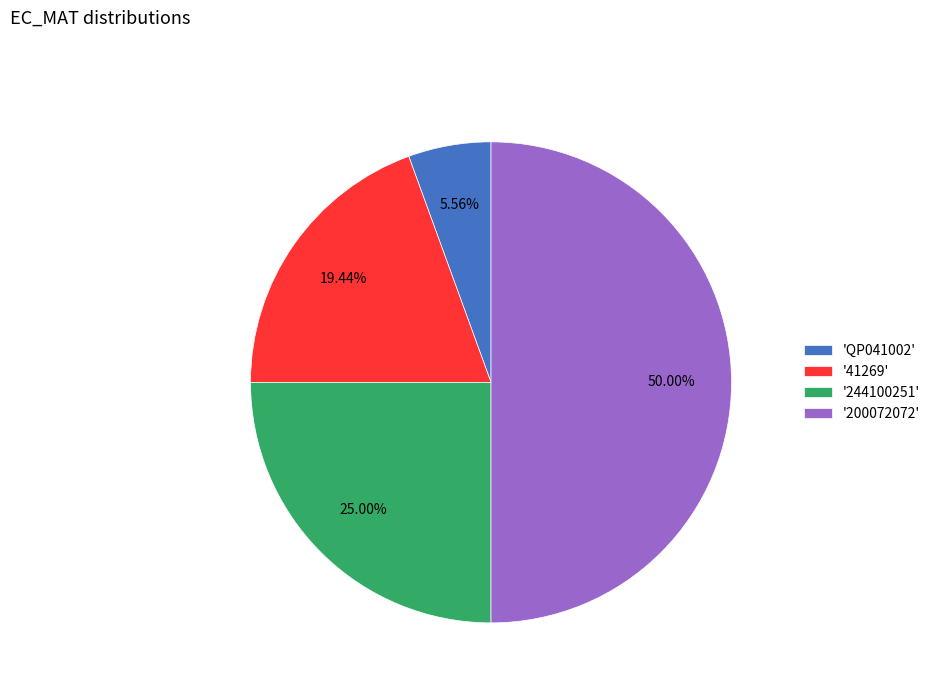

Between '41269' and '200072072', which is larger?

'200072072'